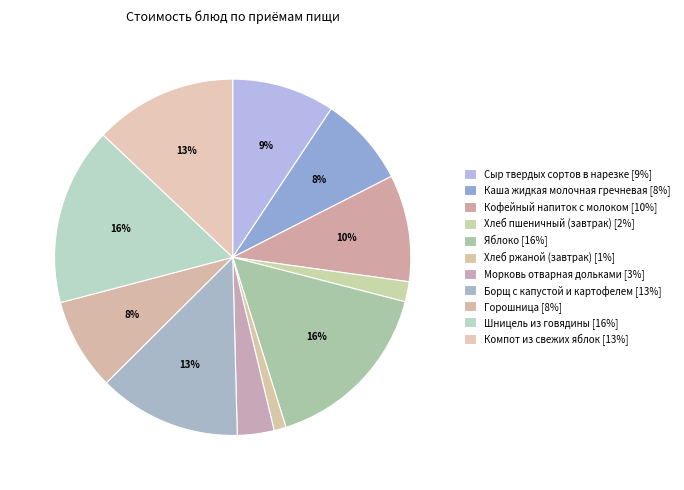

To the nearest percent, what is the difference between the Шницель из говядины and Каша жидкая молочная гречневая slice percentages?

8%